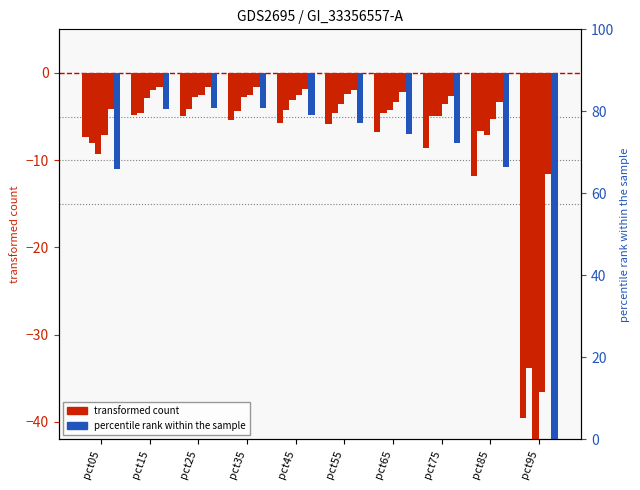

Does the chart contain any negative values?

Yes